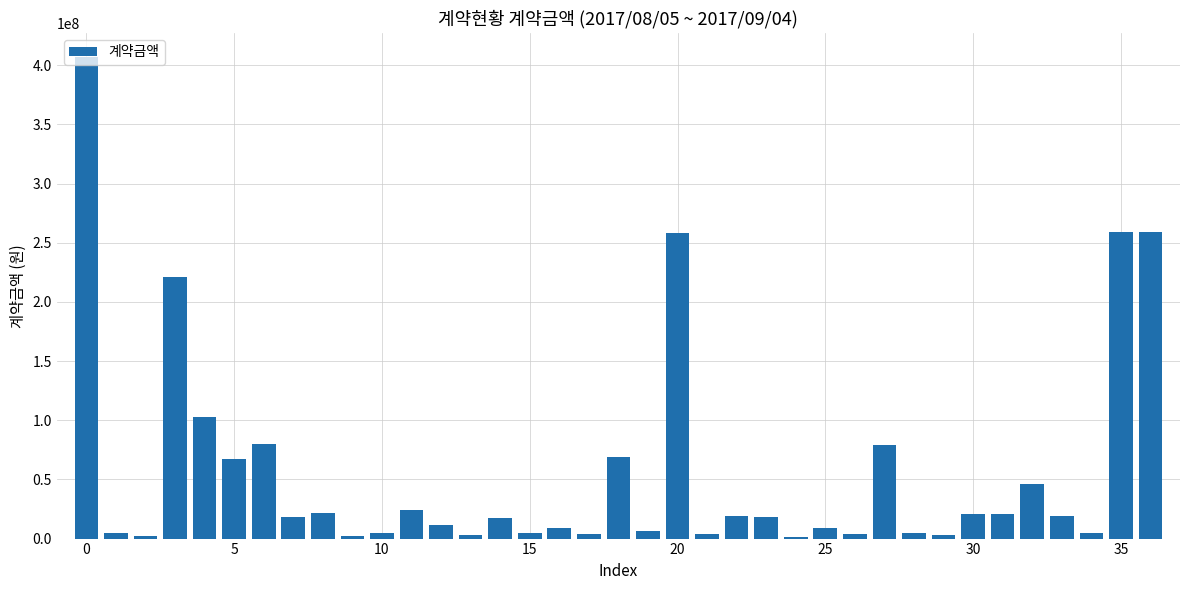

What is the sum of all values?

2109885170